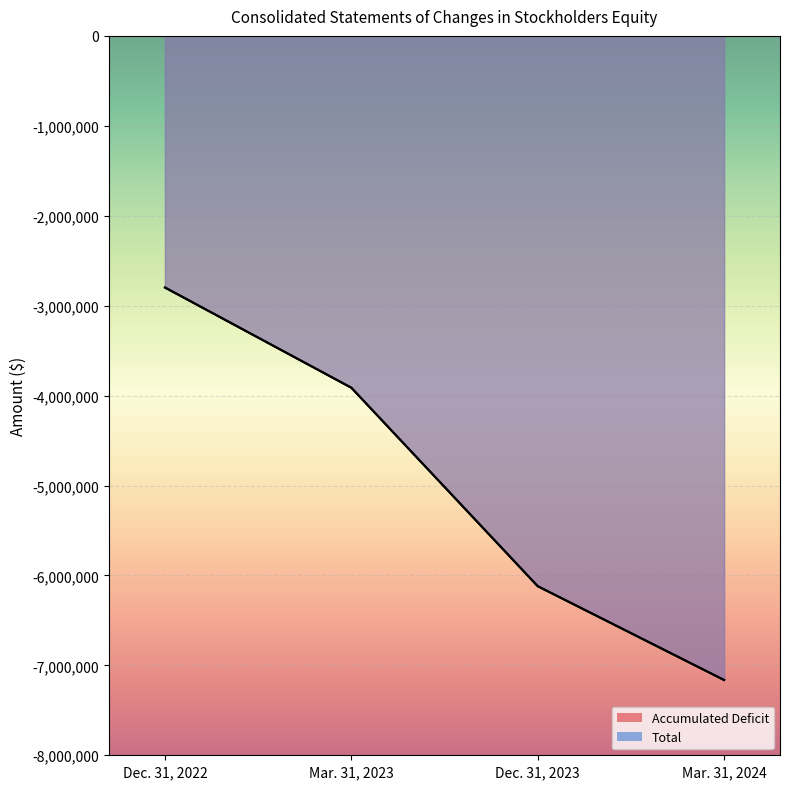

Reading left to right, what are all the values shown in this chart?

Accumulated Deficit: -2798202	-3912703	-6119758	-7163065
Total: -2797902	-3912403	-6119458	-7162765